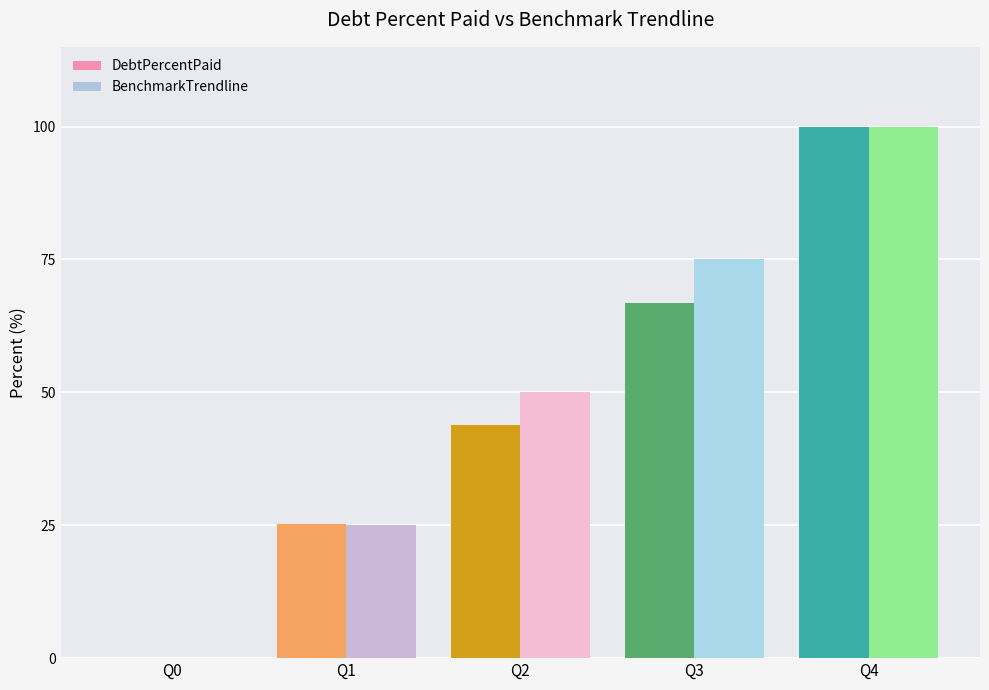

How many bars are there in each group?

2